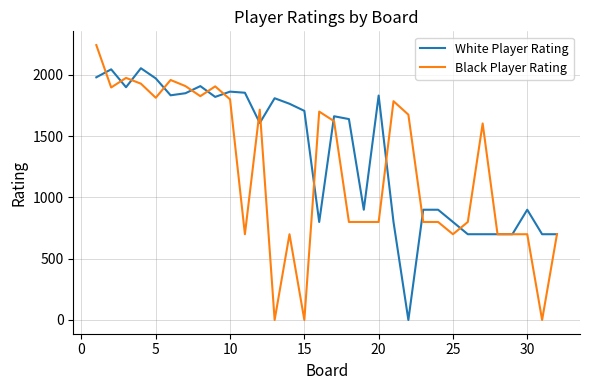

What is the maximum value shown in the chart?

2244